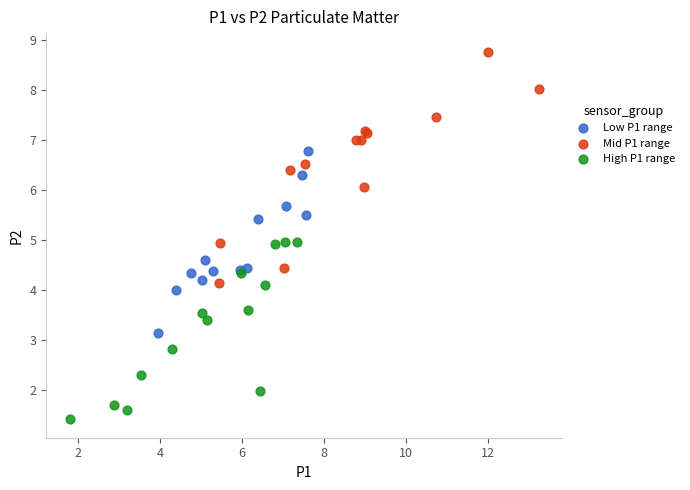

Which series contains the highest Y value?

Mid P1 range